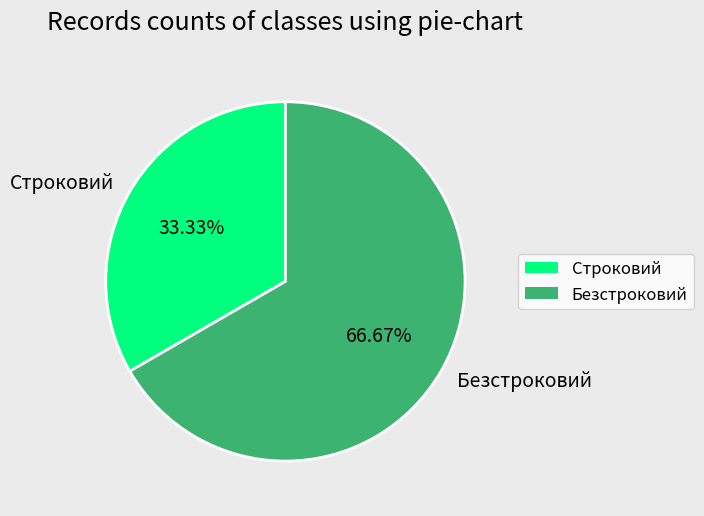

Approximately how many times larger is the value at Безстроковий compared to Строковий?

2.0